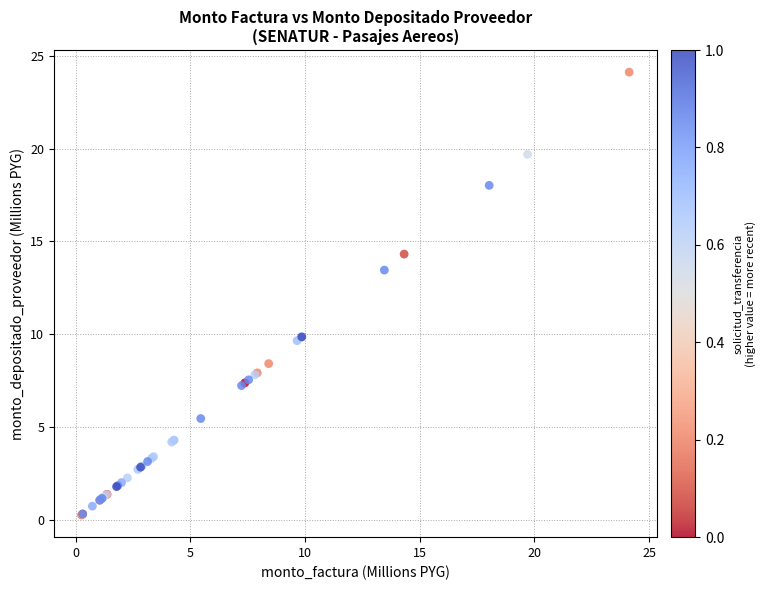

What Y value in the scatter plot is closest to 12?

13.5